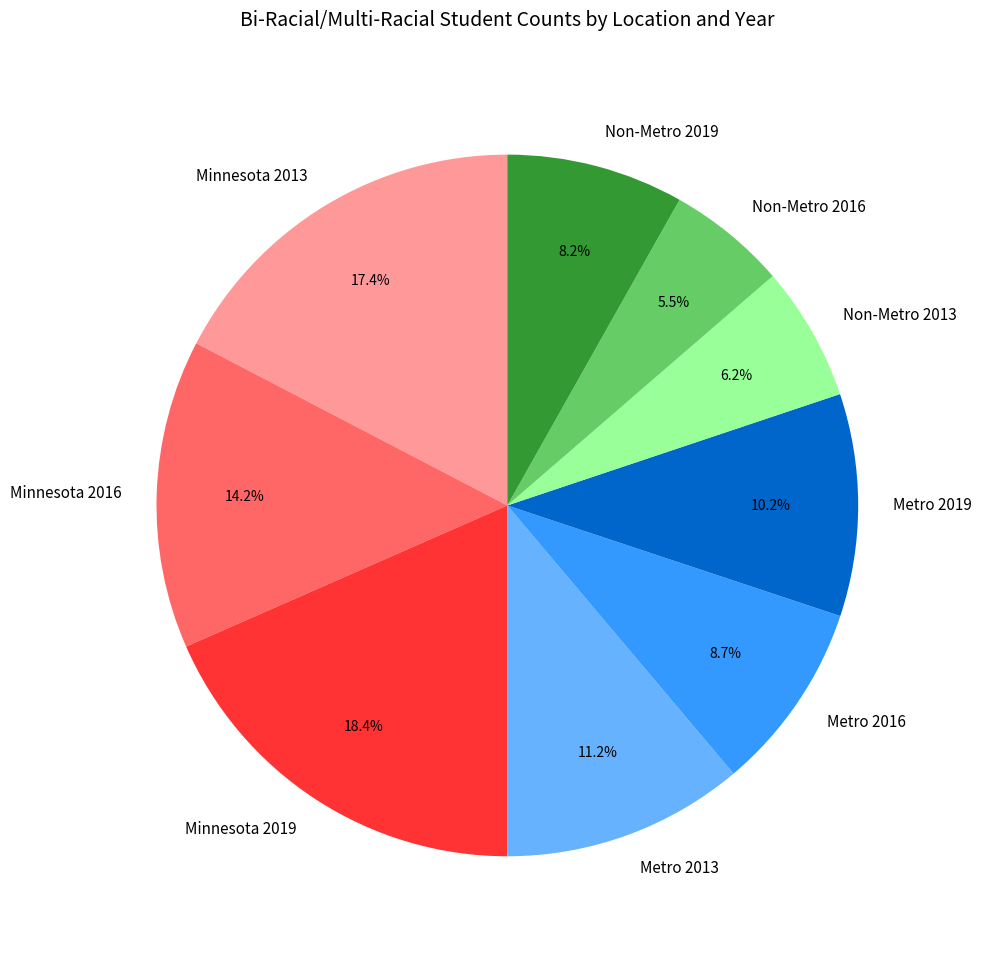

Combined, do Minnesota 2013 and Metro 2016 account for over 50%?

No